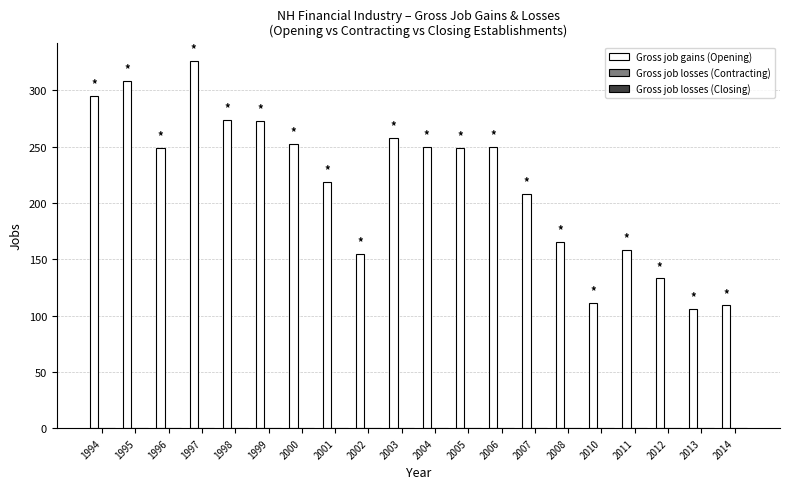

Count the number of categories in the chart.

20